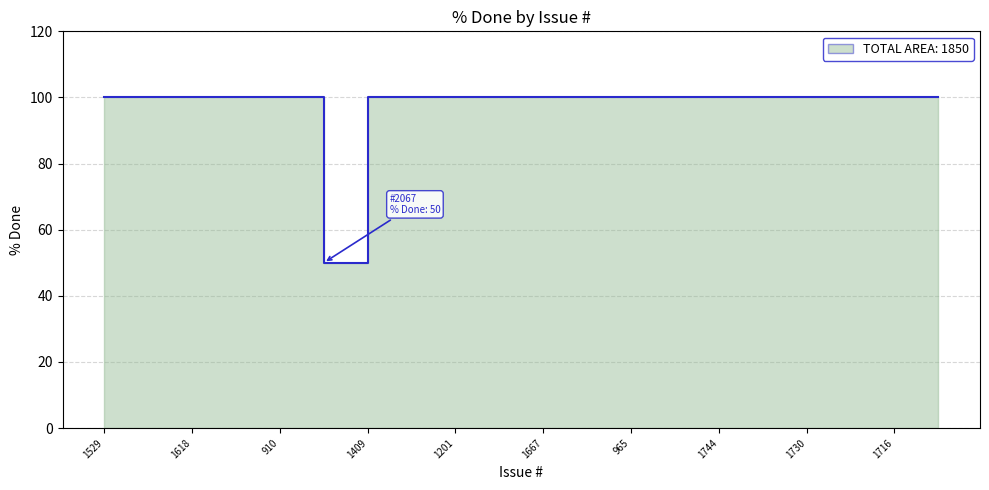

What is the average value?

98